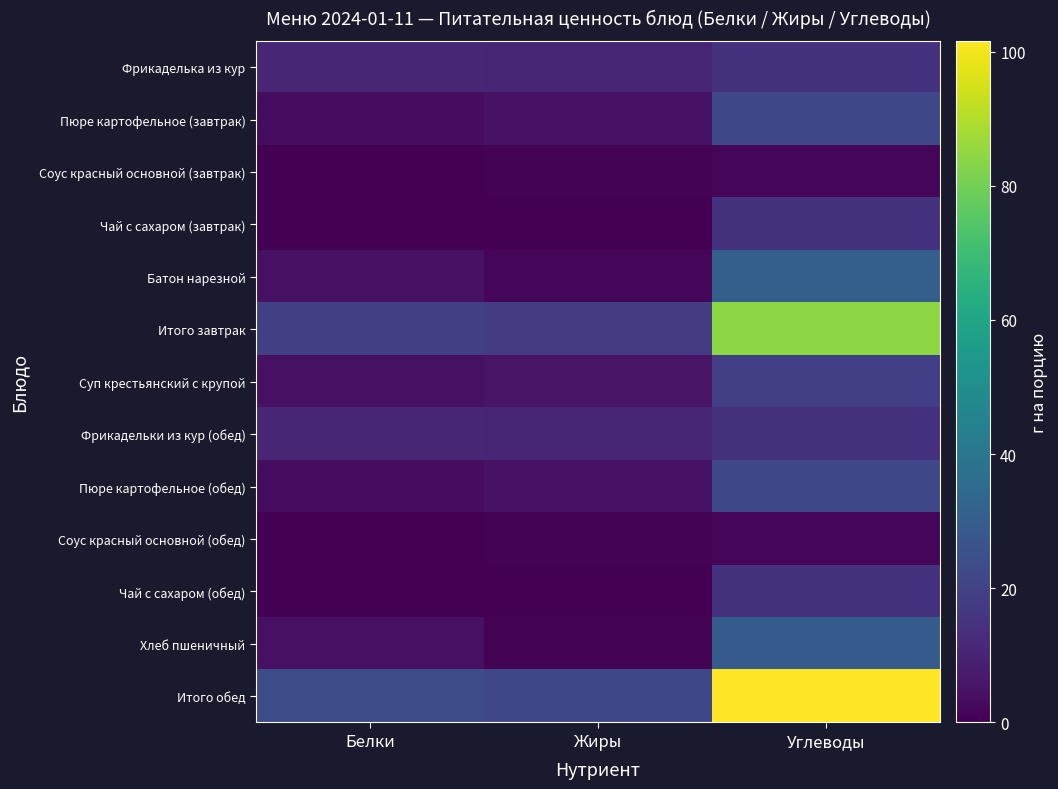

Reading right to left, transcribe all the data shown in this chart.

Фрикаделька из кур: Углеводы=14.7	Жиры=10.6	Белки=10.8
Пюре картофельное (завтрак): Углеводы=21.8	Жиры=4.9	Белки=3.3
Соус красный основной (завтрак): Углеводы=1.8	Жиры=0.6	Белки=0.3
Чай с сахаром (завтрак): Углеводы=15.0	Жиры=0.0	Белки=0.2
Батон нарезной: Углеводы=30.8	Жиры=1.7	Белки=4.5
Итого завтрак: Углеводы=84.2	Жиры=17.9	Белки=19.1
Суп крестьянский с крупой: Углеводы=18.7	Жиры=5.4	Белки=4.5
Фрикадельки из кур (обед): Углеводы=14.7	Жиры=10.6	Белки=10.8
Пюре картофельное (обед): Углеводы=21.8	Жиры=4.9	Белки=3.3
Соус красный основной (обед): Углеводы=1.8	Жиры=0.6	Белки=0.3
Чай с сахаром (обед): Углеводы=15.0	Жиры=0.0	Белки=0.2
Хлеб пшеничный: Углеводы=29.5	Жиры=0.5	Белки=4.6
Итого обед: Углеводы=101.6	Жиры=22.0	Белки=23.6